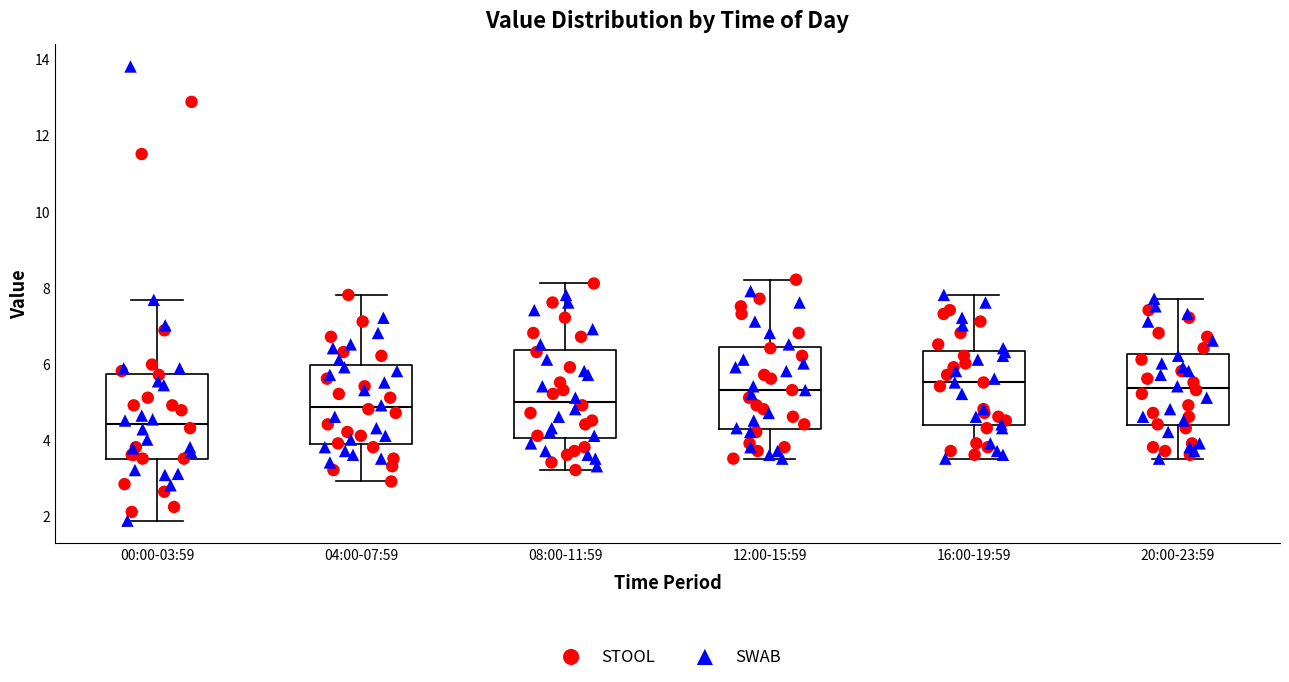

Reading left to right, read every box against the y-axis: the position of its median line, the range the box covers, and the ends of its whiskers. The values are not printed on the chart, so give them approximately, as read against the axis.

00:00-03:59: median 4.4, box 3.6 to 5.8, whiskers 1.8 to 7.6
04:00-07:59: median 4.8, box 3.8 to 6.0, whiskers 3.0 to 7.8
08:00-11:59: median 5.0, box 4.0 to 6.4, whiskers 3.2 to 8.2
12:00-15:59: median 5.4, box 4.2 to 6.4, whiskers 3.6 to 8.2
16:00-19:59: median 5.6, box 4.4 to 6.4, whiskers 3.6 to 7.8
20:00-23:59: median 5.4, box 4.4 to 6.2, whiskers 3.6 to 7.8